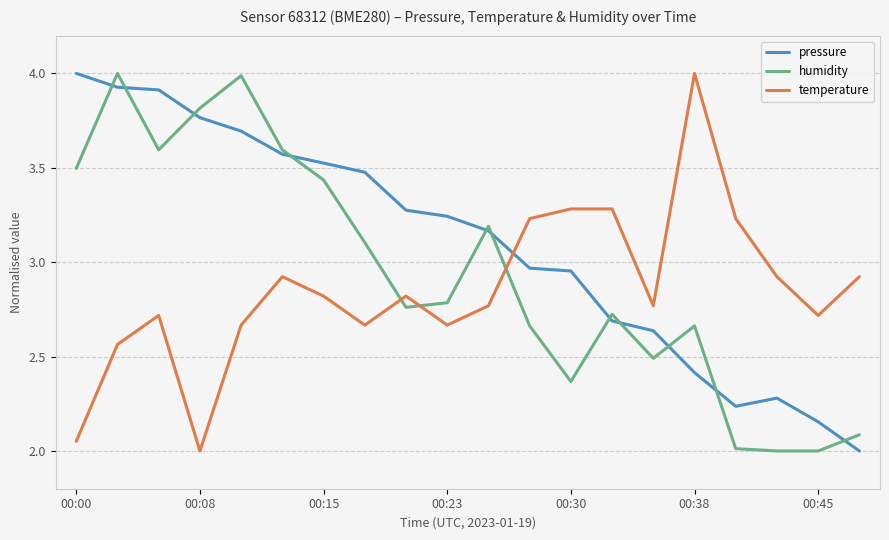

What is the highest value of the humidity series?

4.0